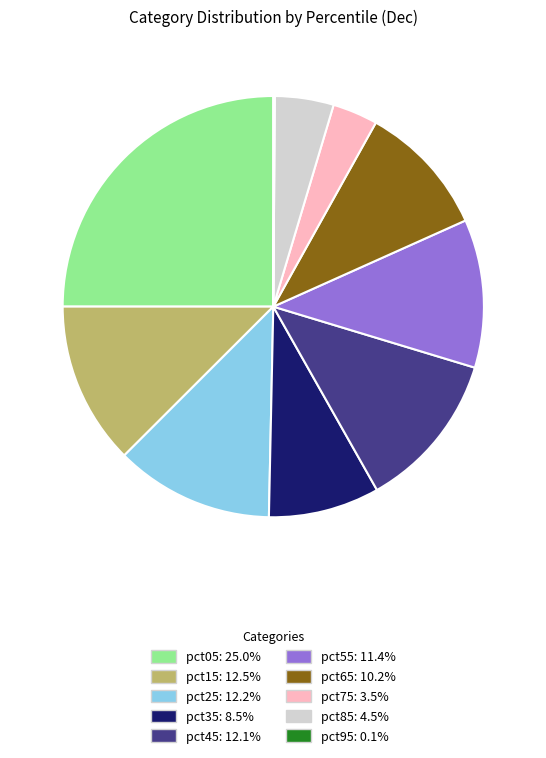

Does any single category account for the majority?

No